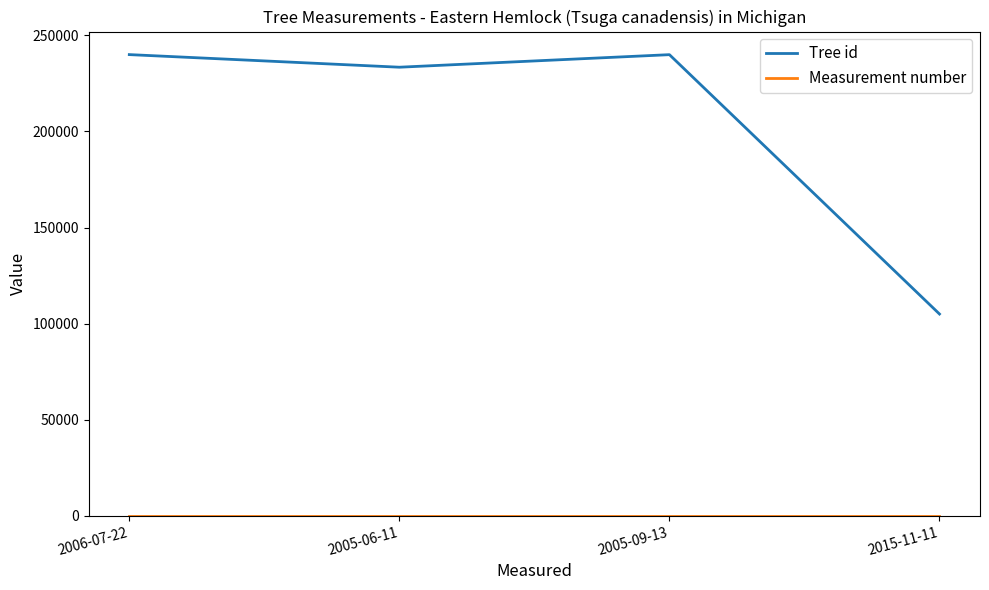

Which series has the largest total across all categories?

Tree id